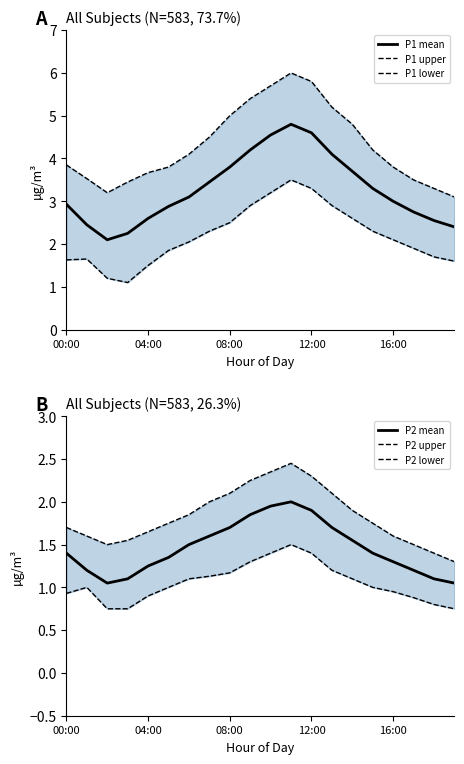

Which category has the highest value in the P2 upper series?

11